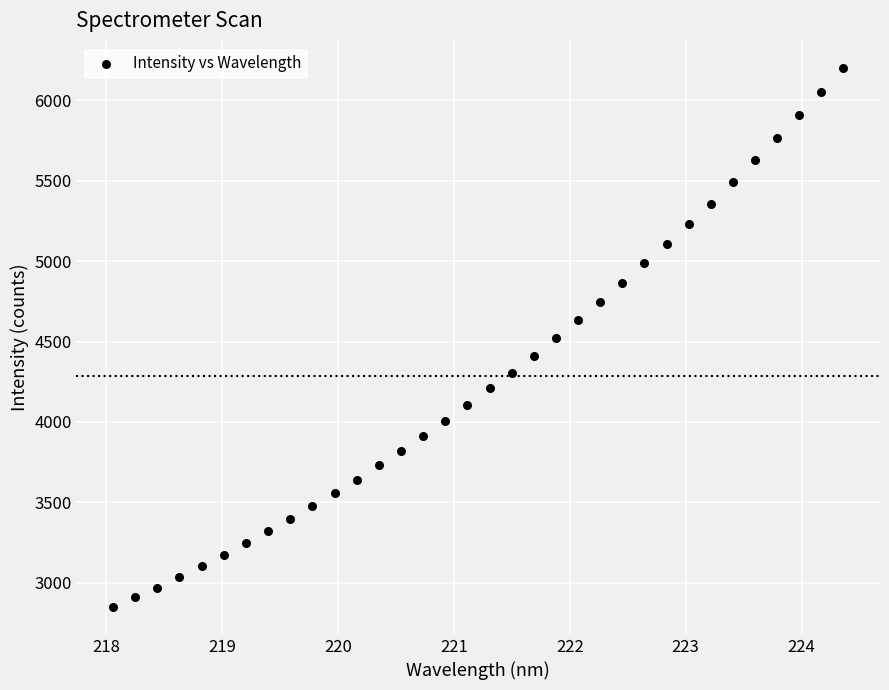

What is the range of Y values (max minus min)?

3353.6